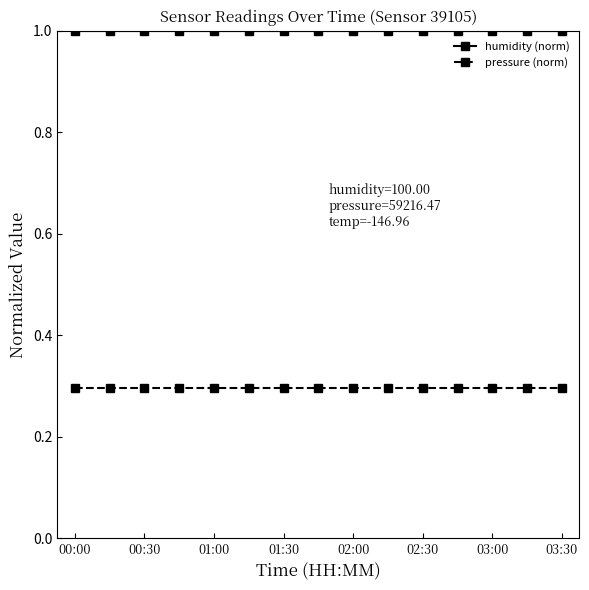

Reading left to right, transcribe all the data shown in this chart.

humidity (norm): 1.0	1.0	1.0	1.0	1.0	1.0	1.0	1.0	1.0	1.0	1.0	1.0	1.0	1.0	1.0
pressure (norm): 0.3	0.3	0.3	0.3	0.3	0.3	0.3	0.3	0.3	0.3	0.3	0.3	0.3	0.3	0.3